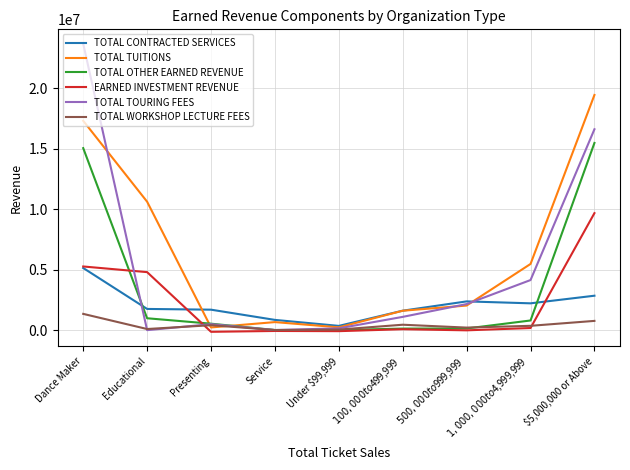

What is the sum of the TOTAL CONTRACTED SERVICES values at $5,000,000 or Above and Educational?

4653075